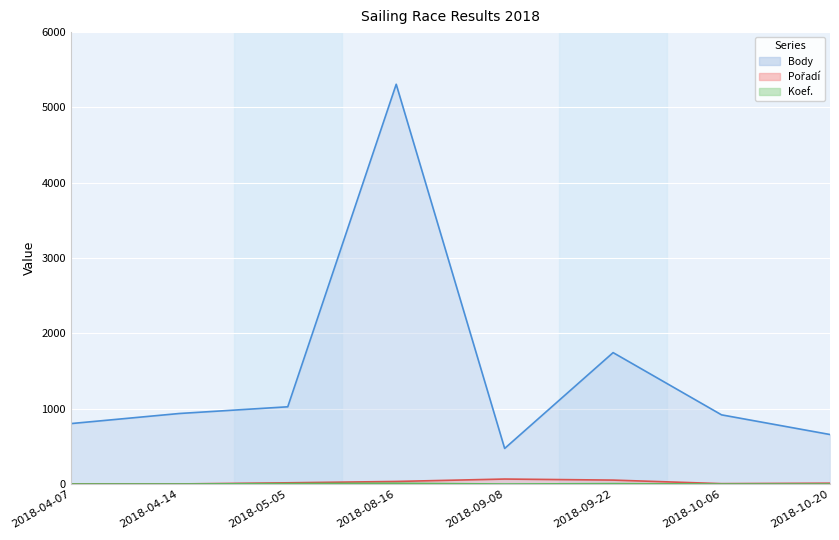

Reading left to right, transcribe all the data shown in this chart.

Body line: 2018-04-07=804	2018-04-14=938	2018-05-05=1027	2018-08-16=5308	2018-09-08=474	2018-09-22=1746	2018-10-06=920	2018-10-20=659
Pořadí line: 2018-04-07=4	2018-04-14=3	2018-05-05=18	2018-08-16=36	2018-09-08=68	2018-09-22=54	2018-10-06=7	2018-10-20=13
Koef. line: 2018-04-07=2	2018-04-14=2	2018-05-05=7	2018-08-16=12	2018-09-08=2	2018-09-22=7	2018-10-06=2	2018-10-20=2